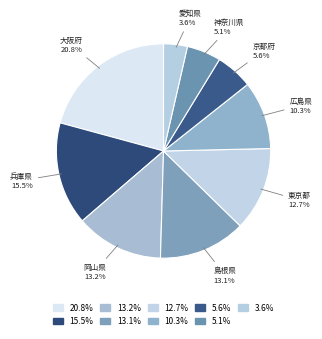

Which slice is the largest?

大阪府